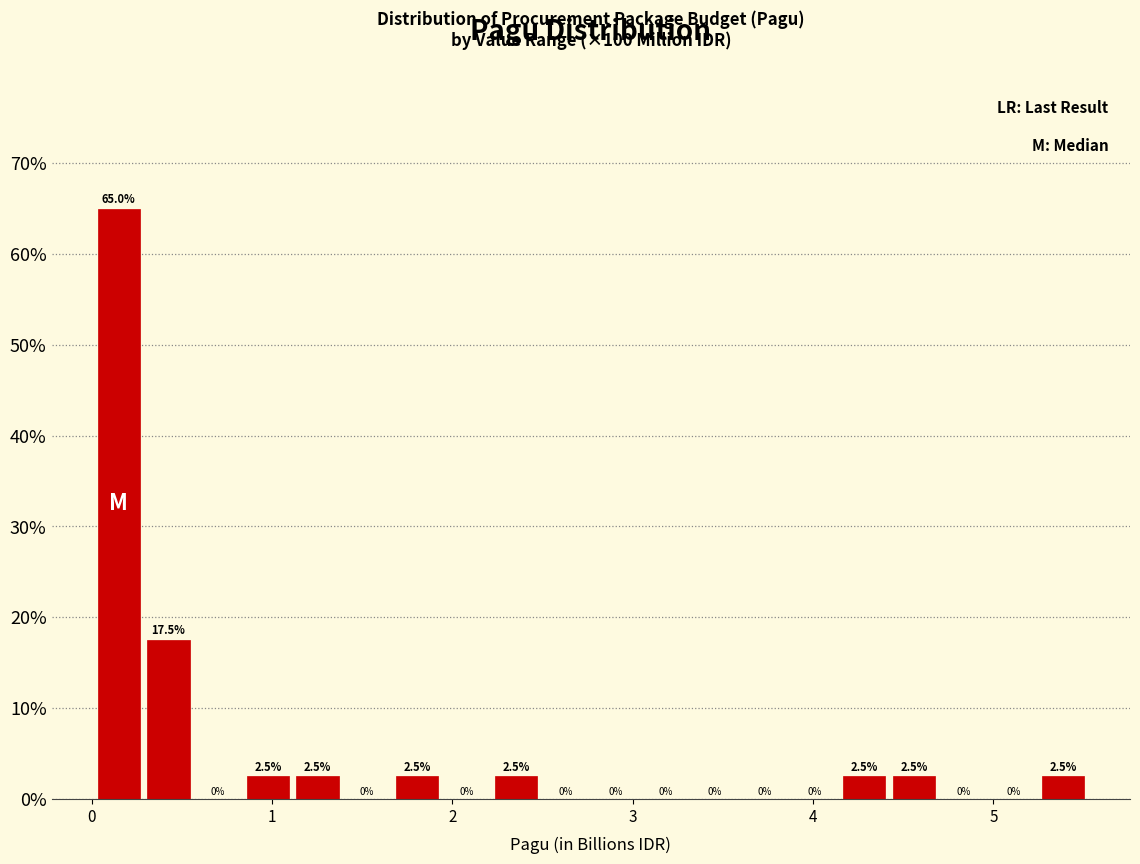

Around what value on the x-axis is the tallest bar? Give the approximate position of its centre, as read against the axis.

0.1